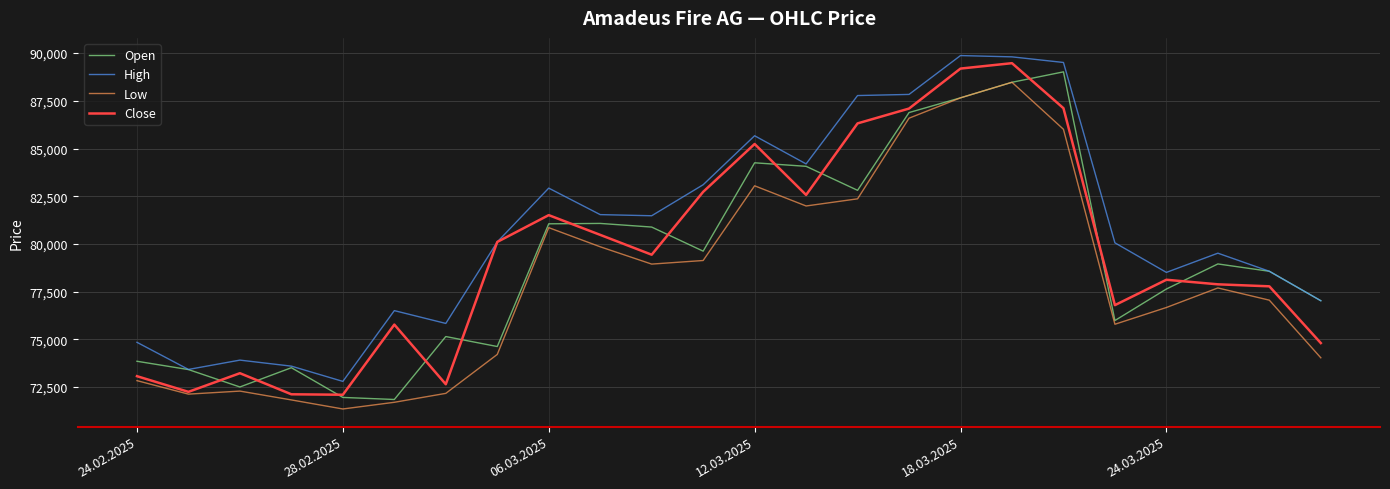

What is the lowest value of the Low series?

71354